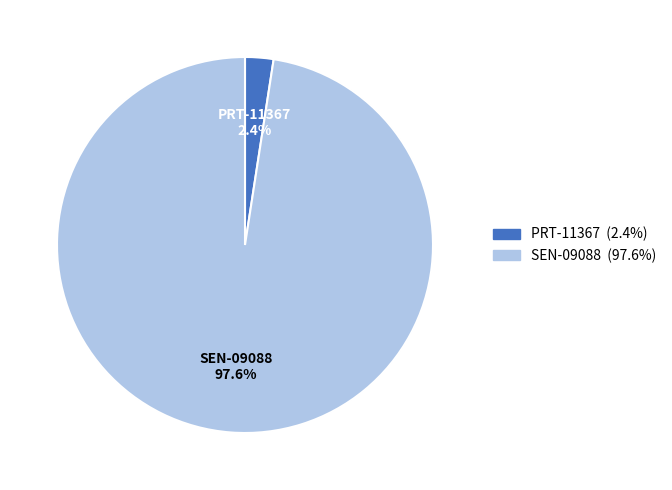

Between PRT-11367 and SEN-09088, which is larger?

SEN-09088